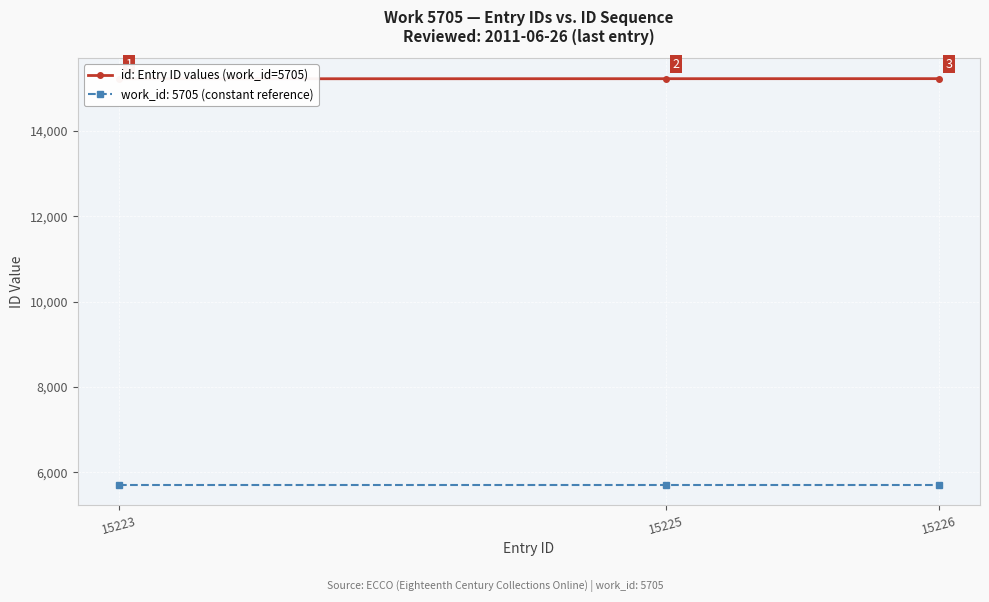

Which category has the lowest value across all series?

15223